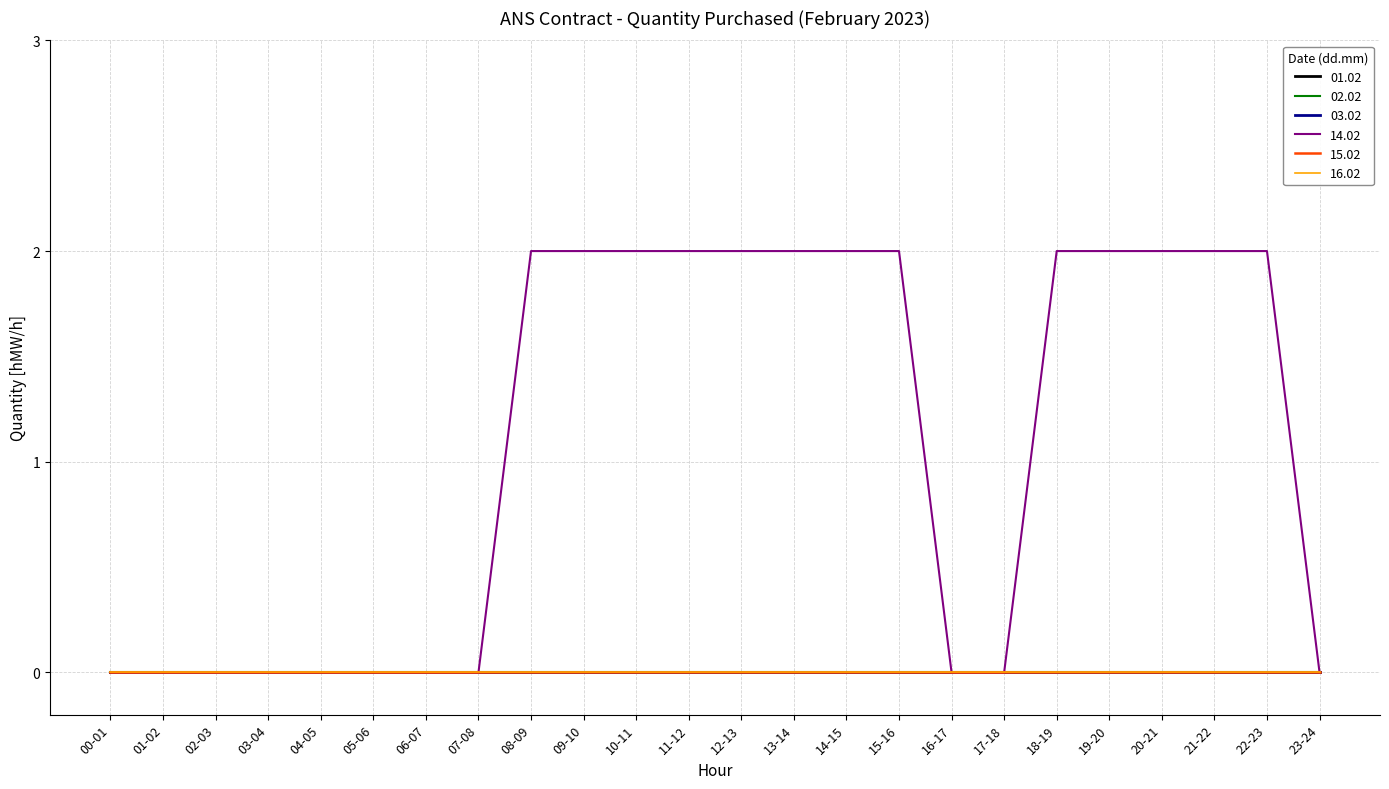

Between 22-23 and 19-20, which is larger?

22-23